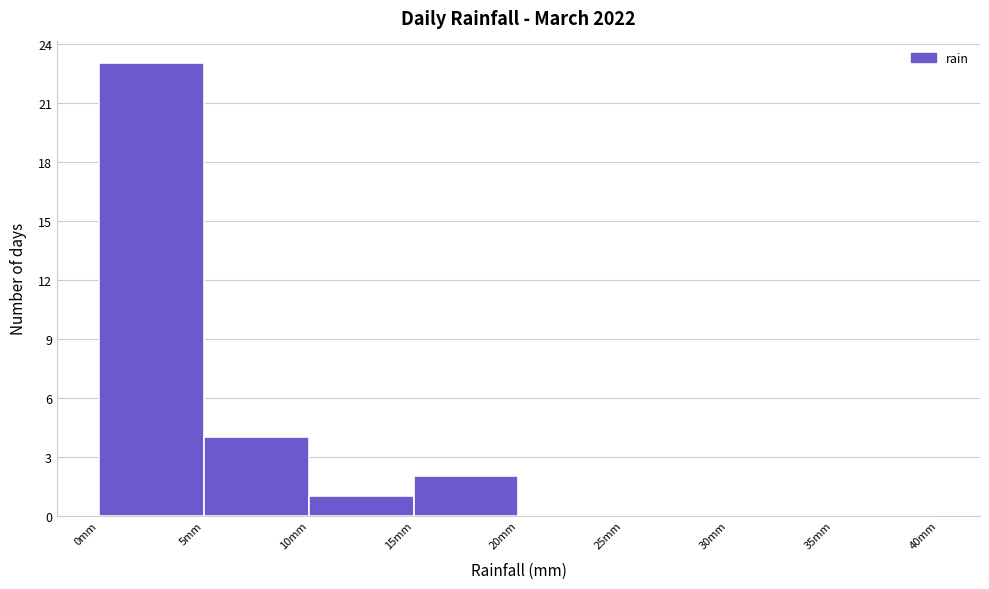

Reading left to right, transcribe this chart: for each bar, give the range it covers on the x-axis and its height. The values are not printed on the chart, so give them approximately, as read against the axis.

0 to 5: 23
5 to 10: 4
10 to 15: 1
15 to 20: 2
20 to 25: 0
25 to 30: 0
30 to 35: 0
35 to 40: 0